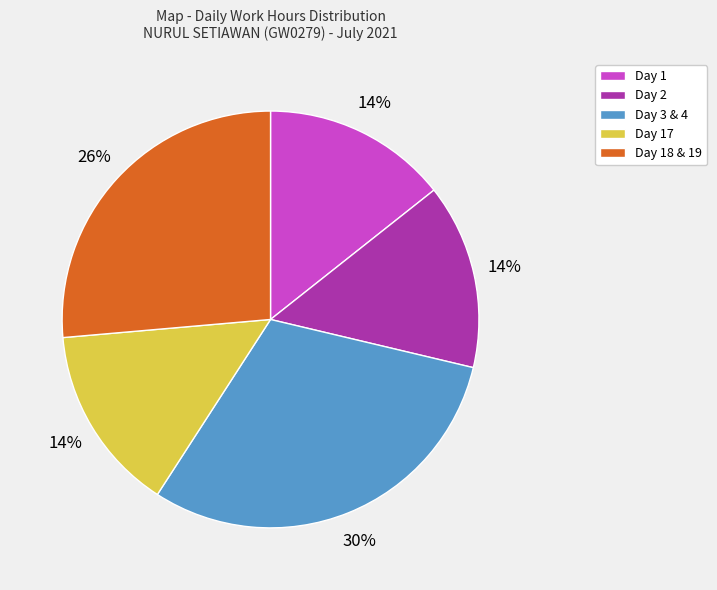

To the nearest percent, what is the difference between the largest and smallest slice percentages?

16%